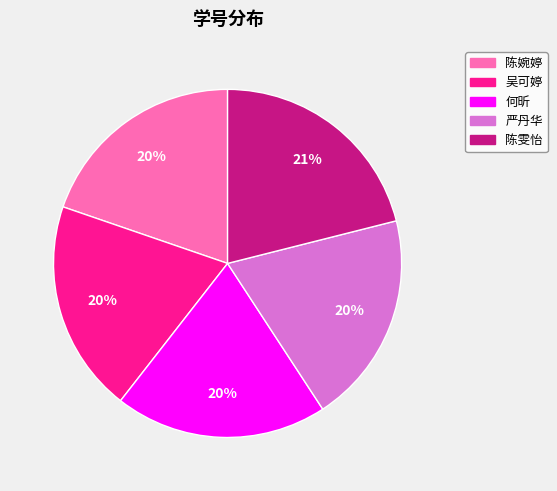

Combined, do 陈雯怡 and 吴可婷 account for over 50%?

No